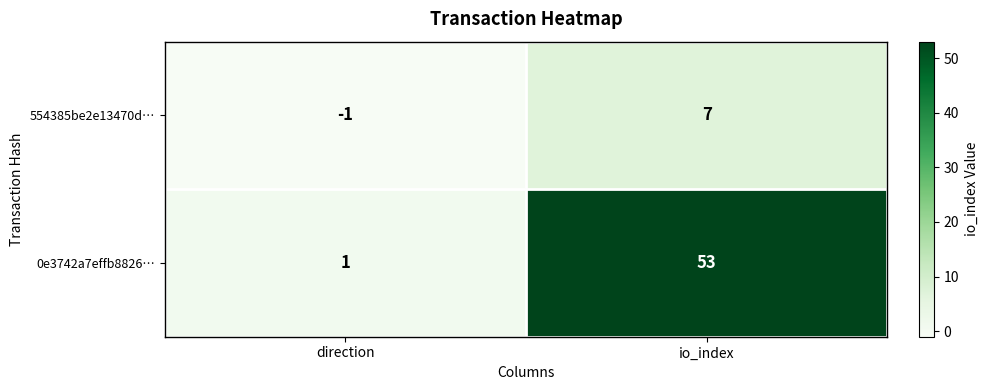

What is the difference between the highest and lowest values at io_index?

46